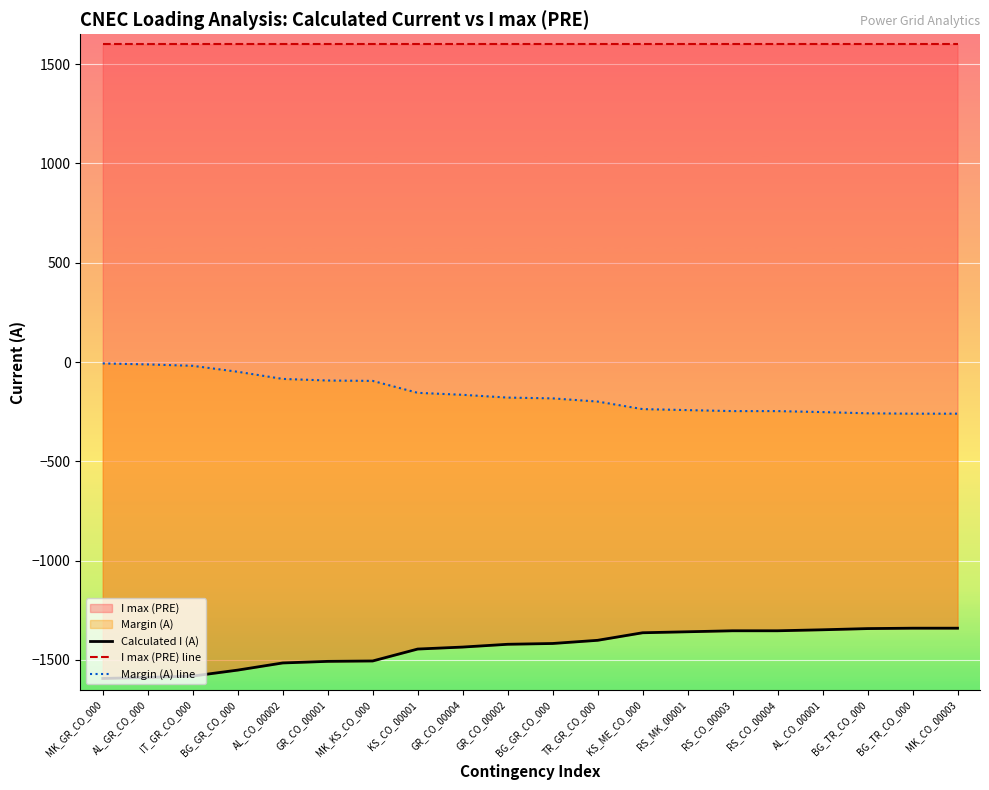

Which series has the widest spread of values?

Calculated I (A)